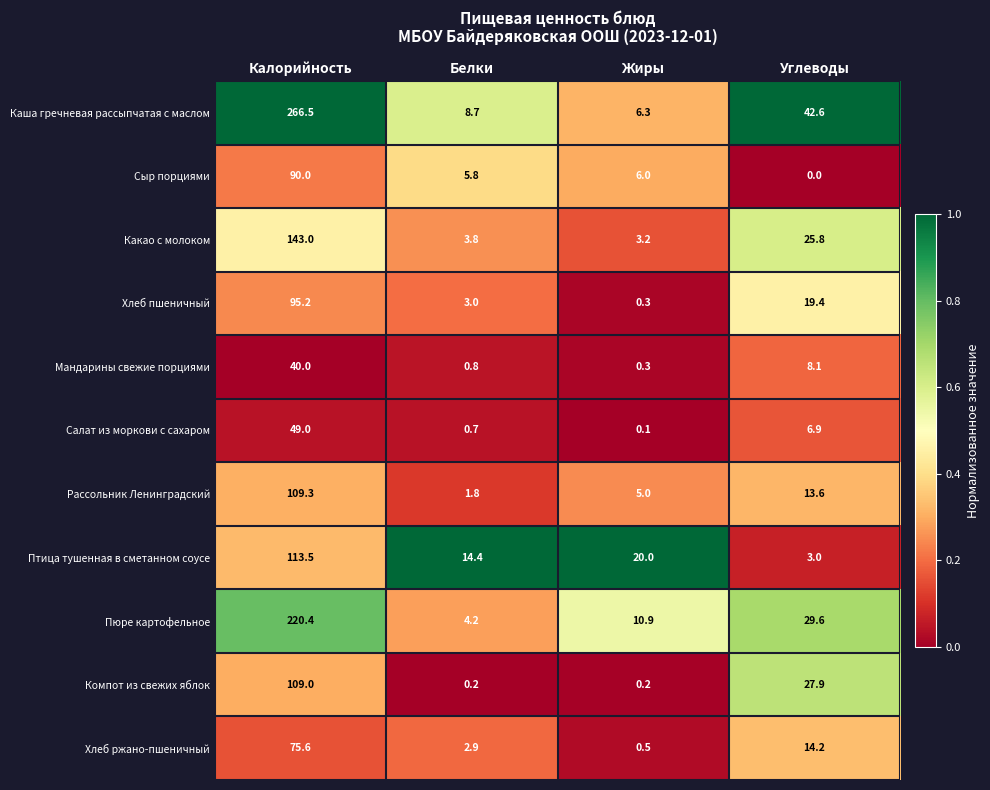

Between Калорийность and Жиры, which series saw the biggest shift?

Каша гречневая рассыпчатая с маслом